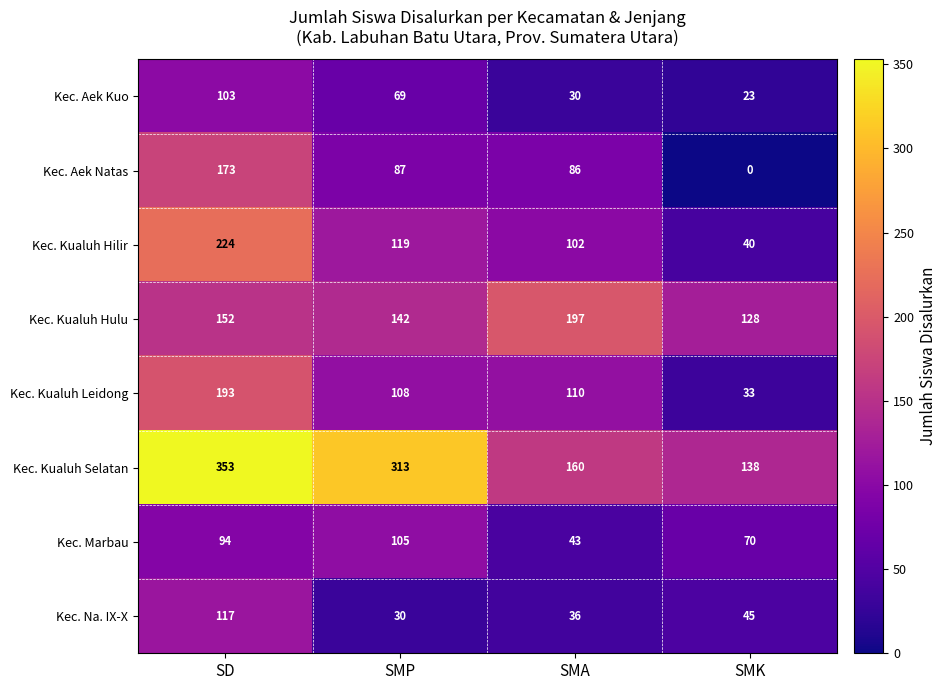

What is the maximum value shown in the chart?

353